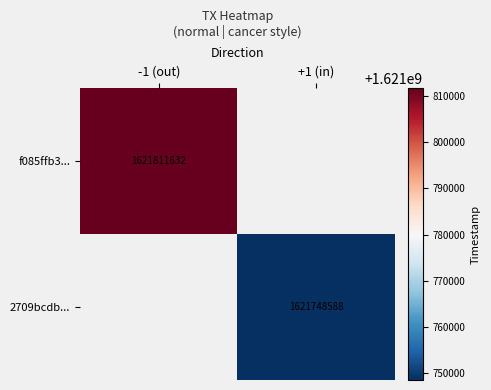

True or false: f085ffb3... has a value of 2223099953 at -1 (out).

False